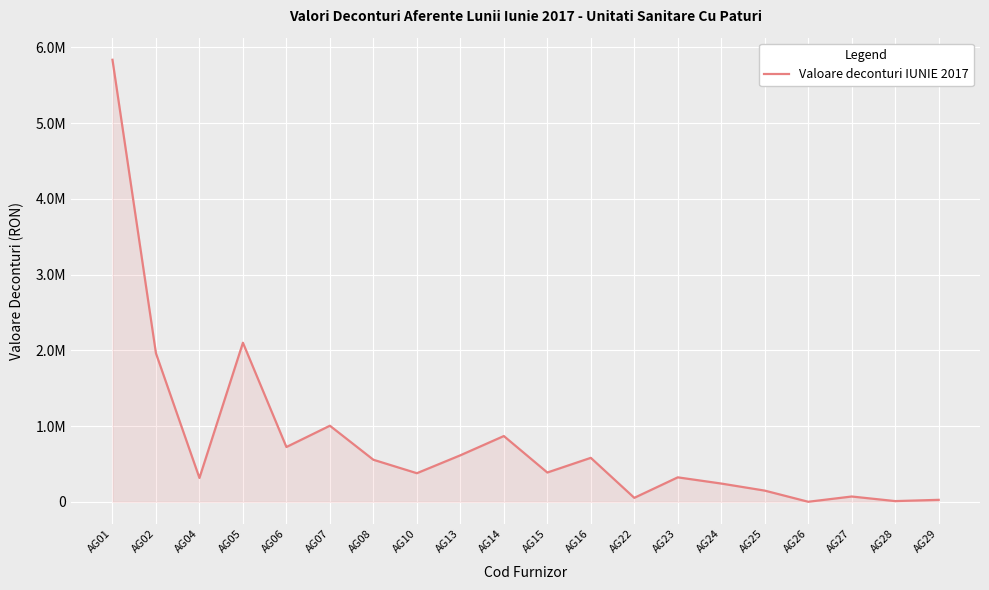

Reading left to right, transcribe all the data shown in this chart.

AG01=5835309.8	AG02=1960175.5	AG04=314347.6	AG05=2099507.2	AG06=722737.2	AG07=1003866.3	AG08=554572.2	AG10=376943.9	AG13=613446.8	AG14=867624.3	AG15=386181.9	AG16=579927.8	AG22=51899.0	AG23=322407.2	AG24=240476.3	AG25=147276.4	AG26=0.0	AG27=69378.0	AG28=8856.0	AG29=25421.0